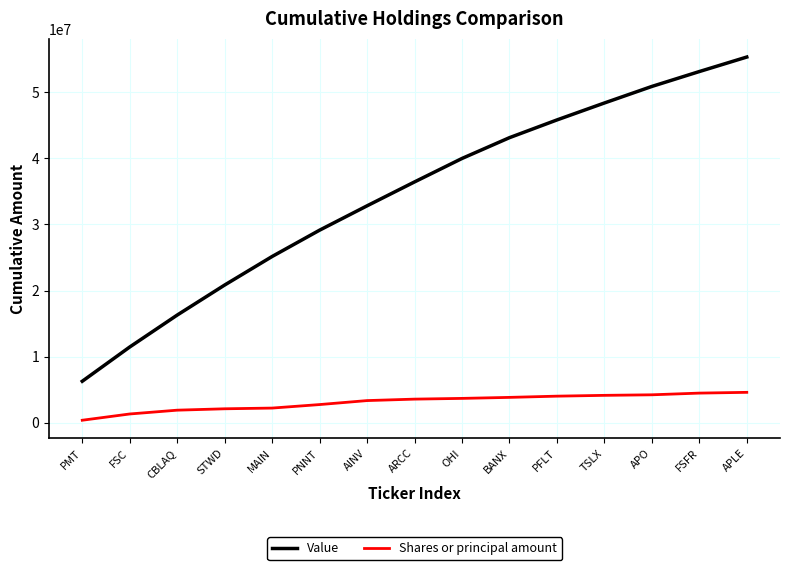

What is the sum of all Value values?

515079000